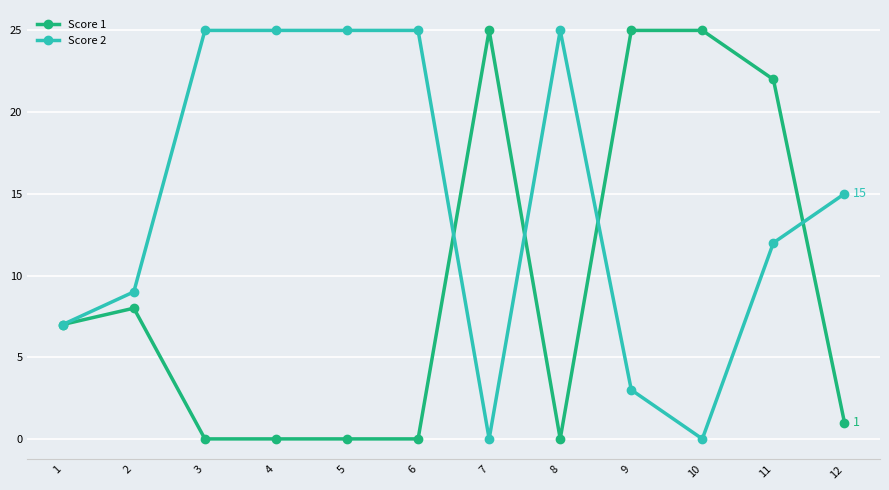

True or false: Score 2 has more than 0 interior local peaks.

True